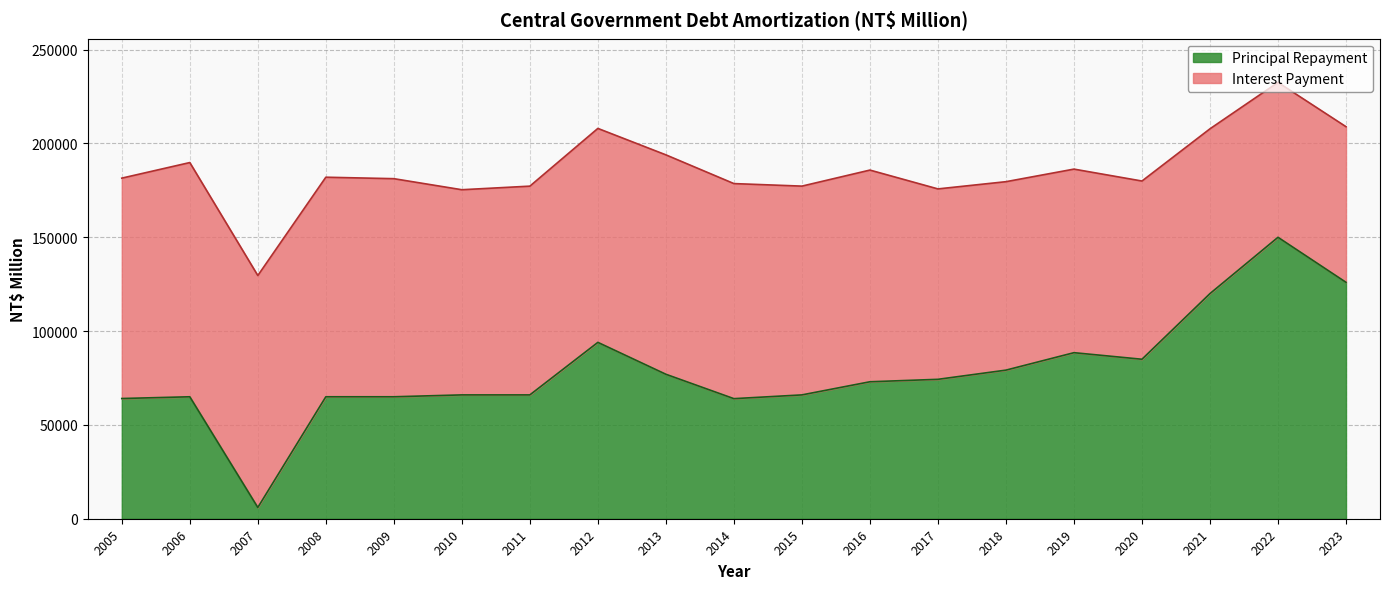

What is the greatest value displayed?

150000